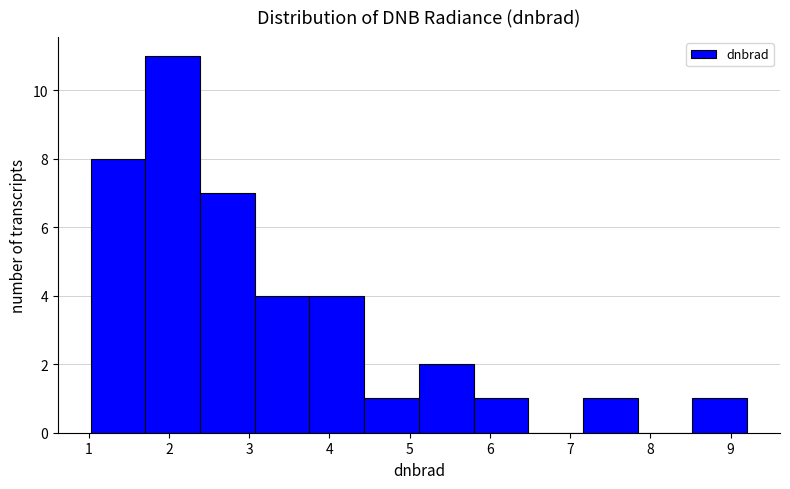

What is the height of the bar covering 5.8 to 6.5 on the x-axis? Neither the bar edges nor the heights are printed on the chart, so give them approximately, as read against the axes.

1